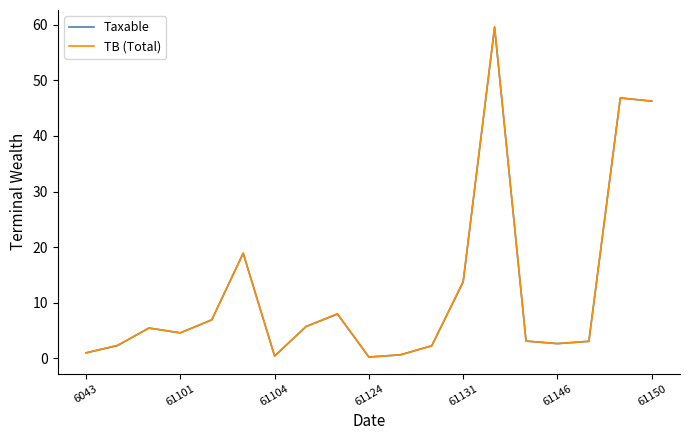

What is the maximum value shown in the chart?

59.7